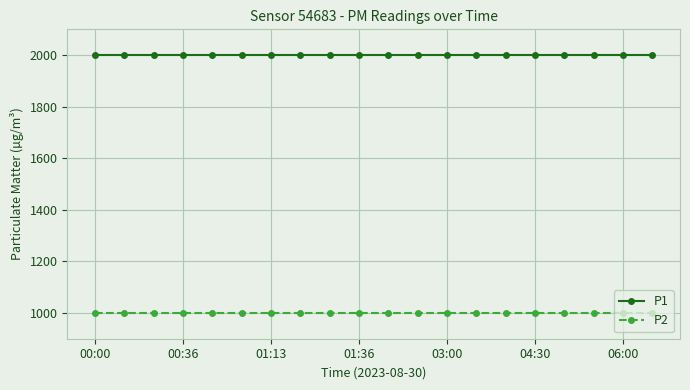

Which series has the largest total across all categories?

P1